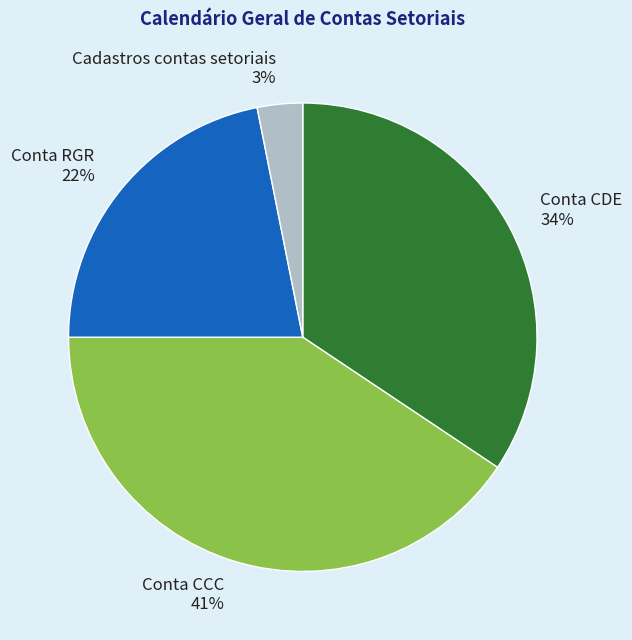

Count the number of slices in the pie.

4